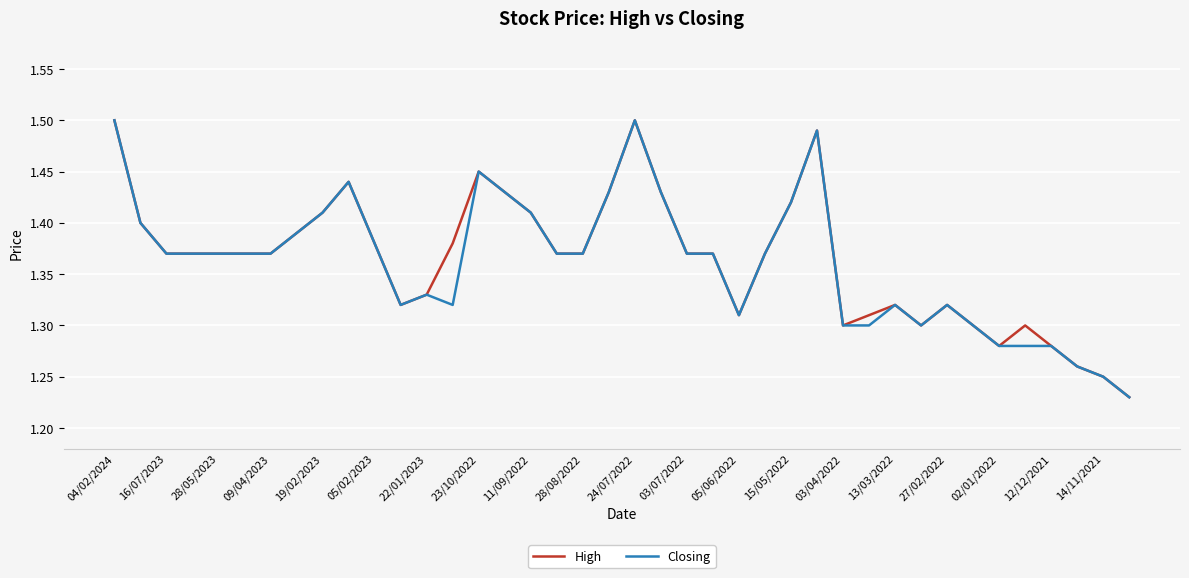

True or false: High has more than 1 points higher than both neighbors.

True